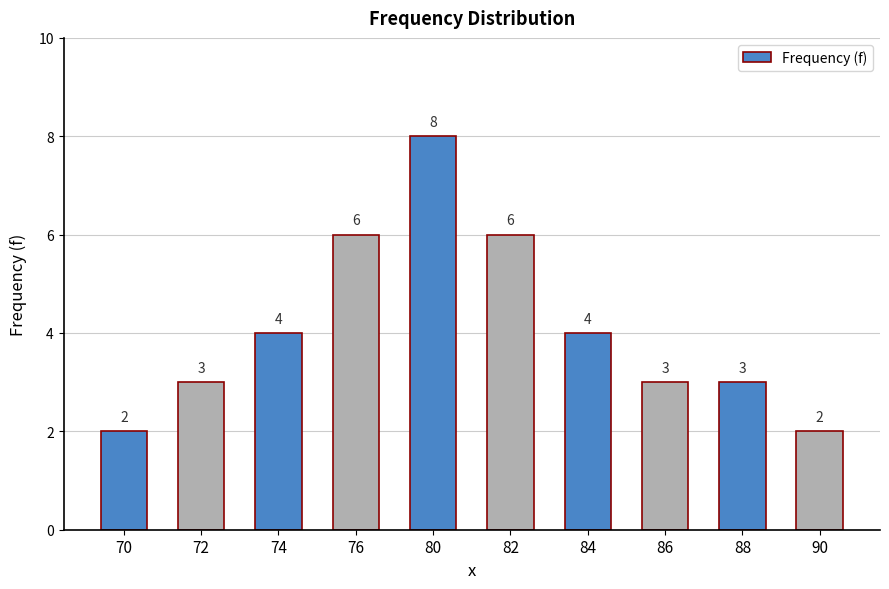

At which category does the chart reach its peak across all series?

80